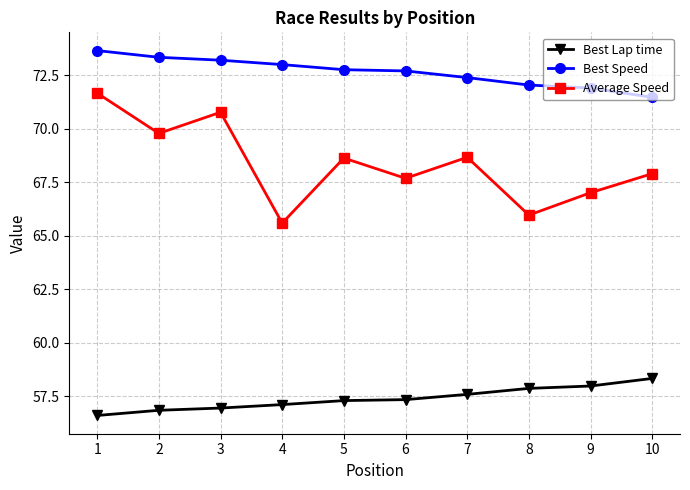

What is the total value across all series at 1?

201.9